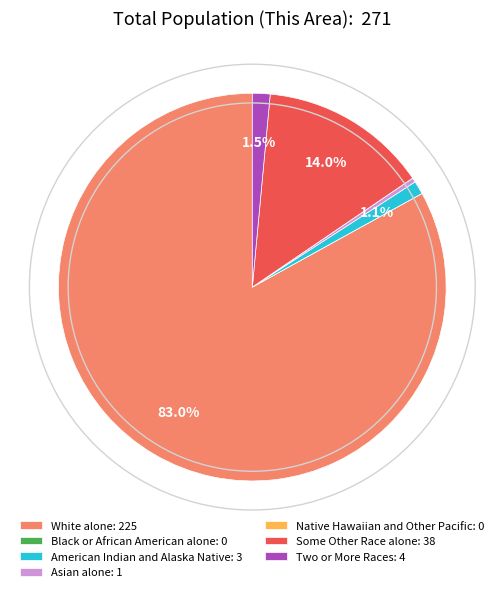

To the nearest percent, what portion does Some Other Race alone represent?

14%